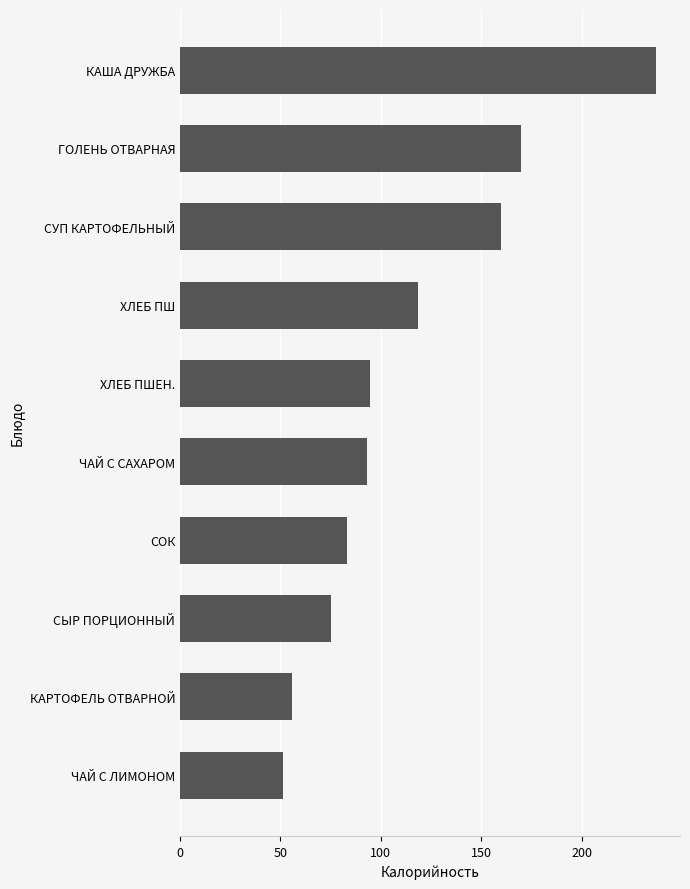

The value at СОК is 51.0. True or false?

False